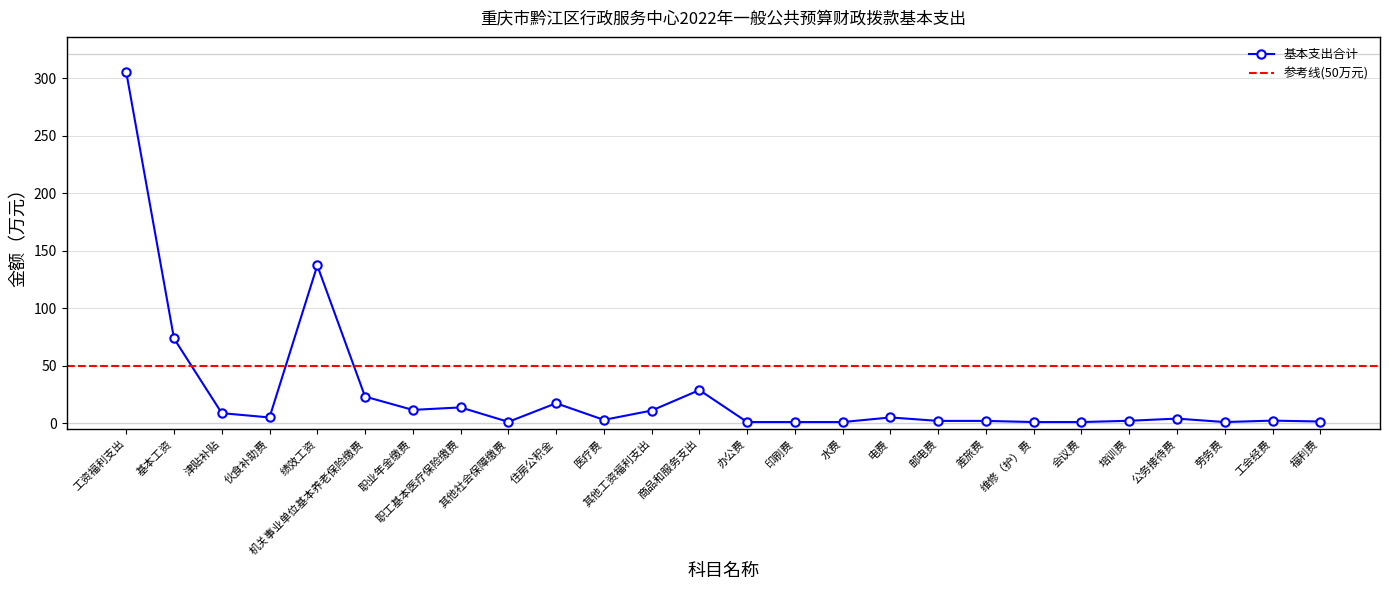

True or false: the data has more than 1 interior local peaks.

True